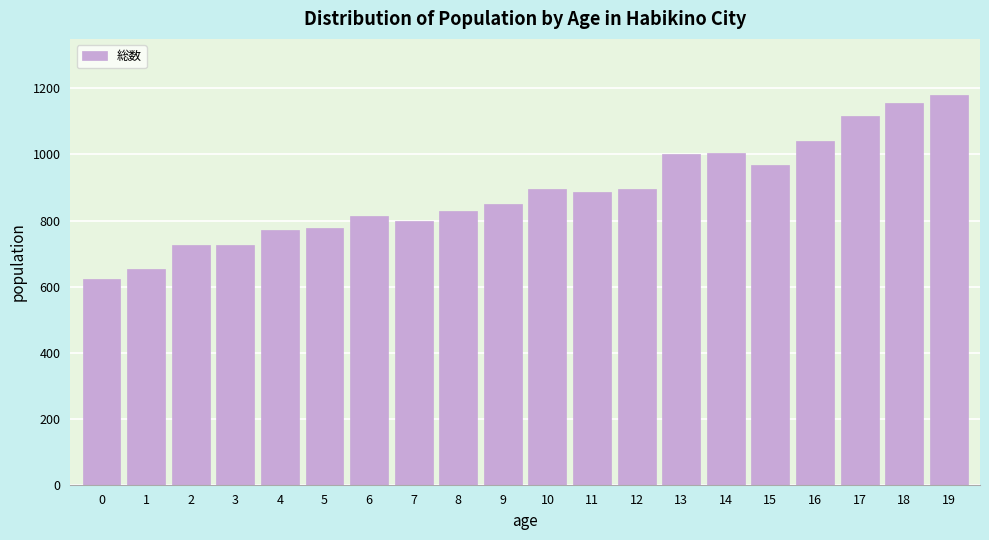

Is it true that the value at 12 is 1254?

False